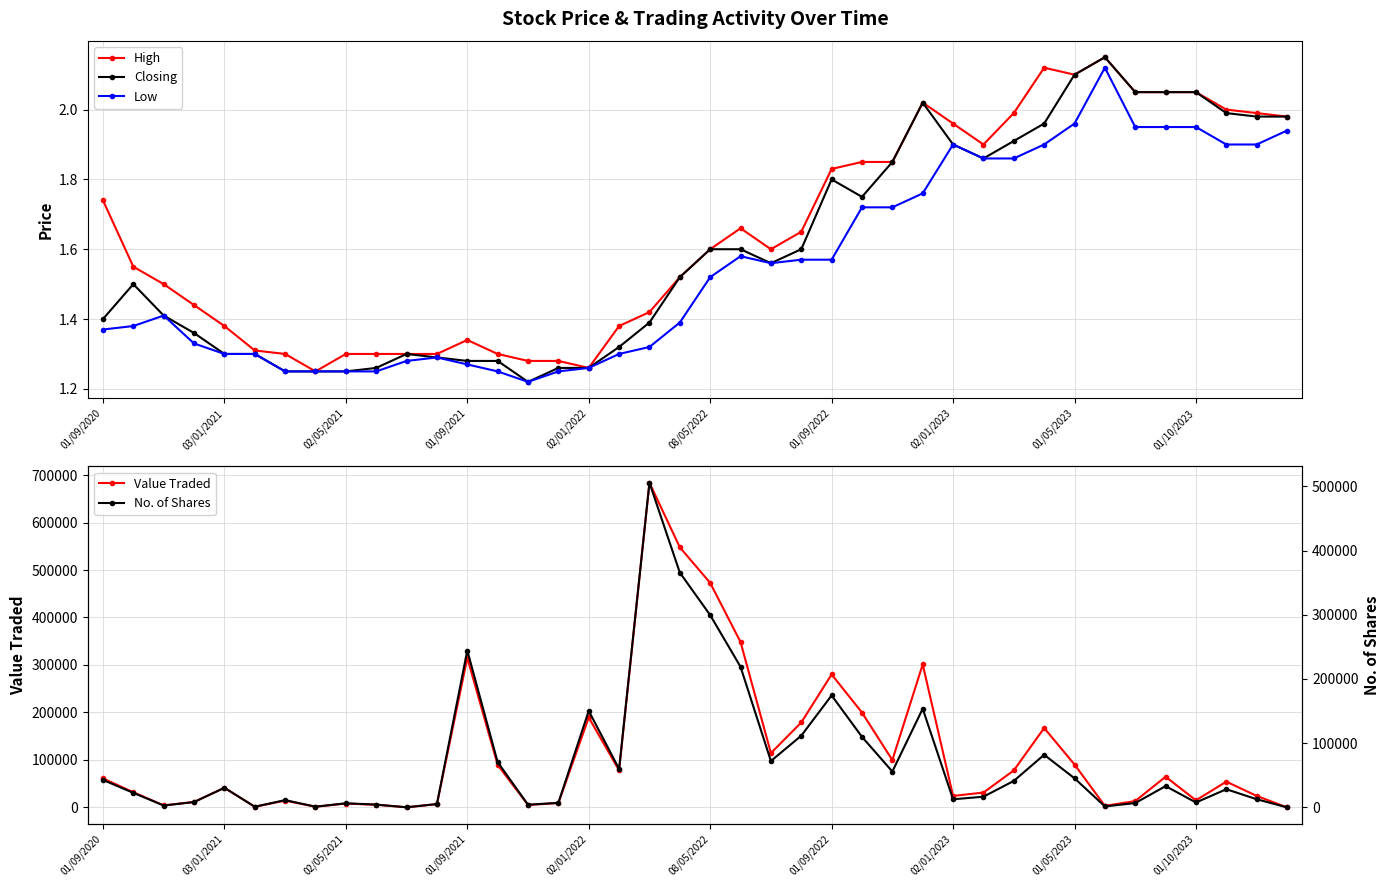

What is the lowest value of the No. of Shares series?

2.0